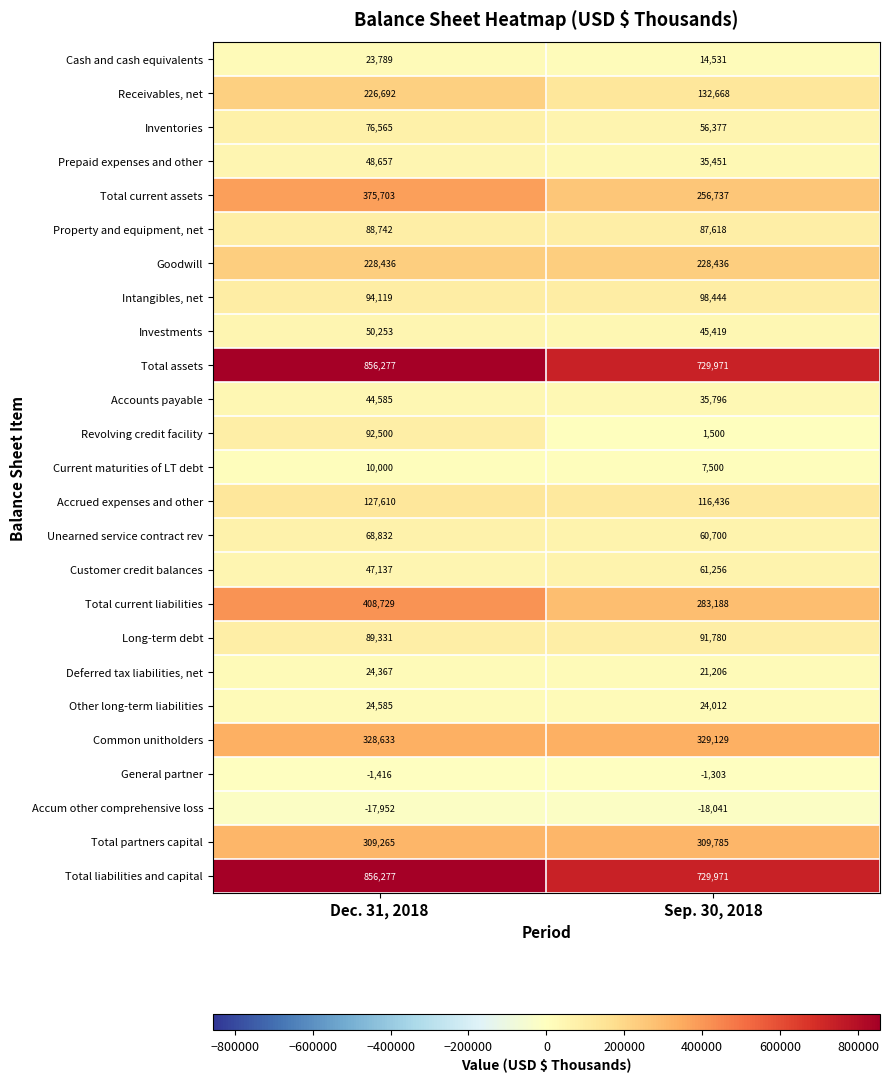

Rank the categories by Inventories value from highest to lowest.

Dec. 31, 2018, Sep. 30, 2018